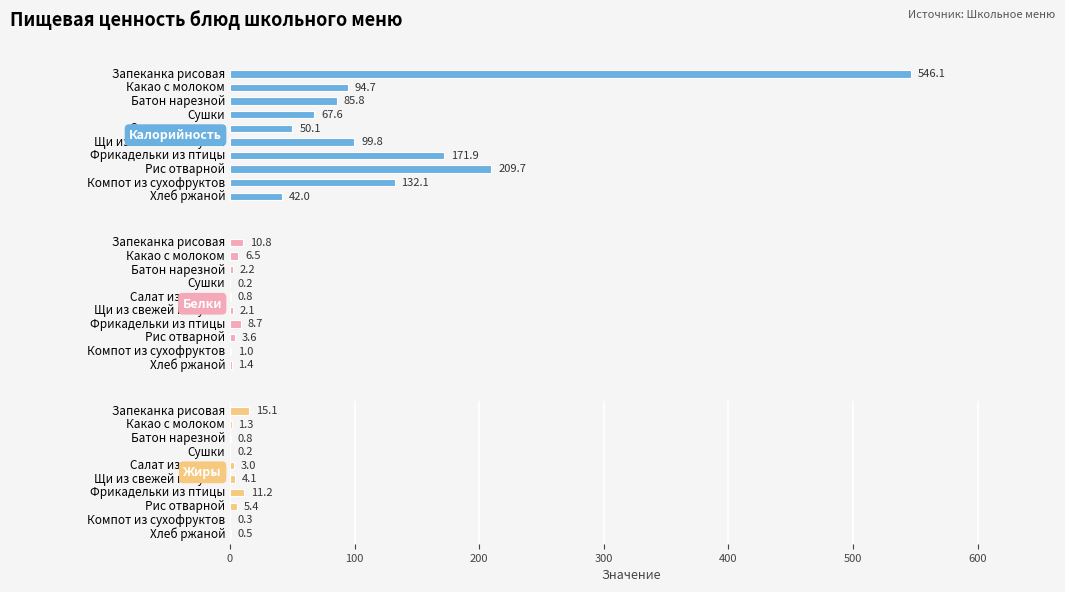

What position from the left is Компот из сухофруктов?

9